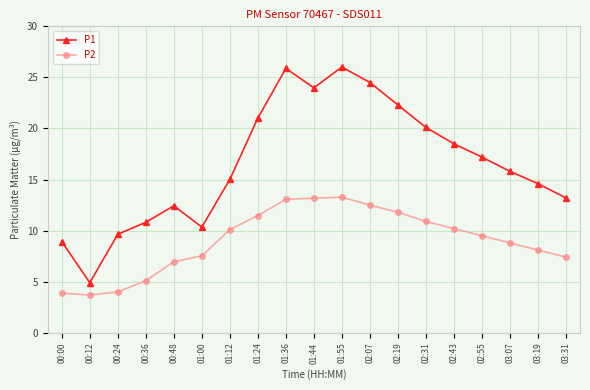

What is the difference between the maximum and second lowest values in the P1 series?

17.1